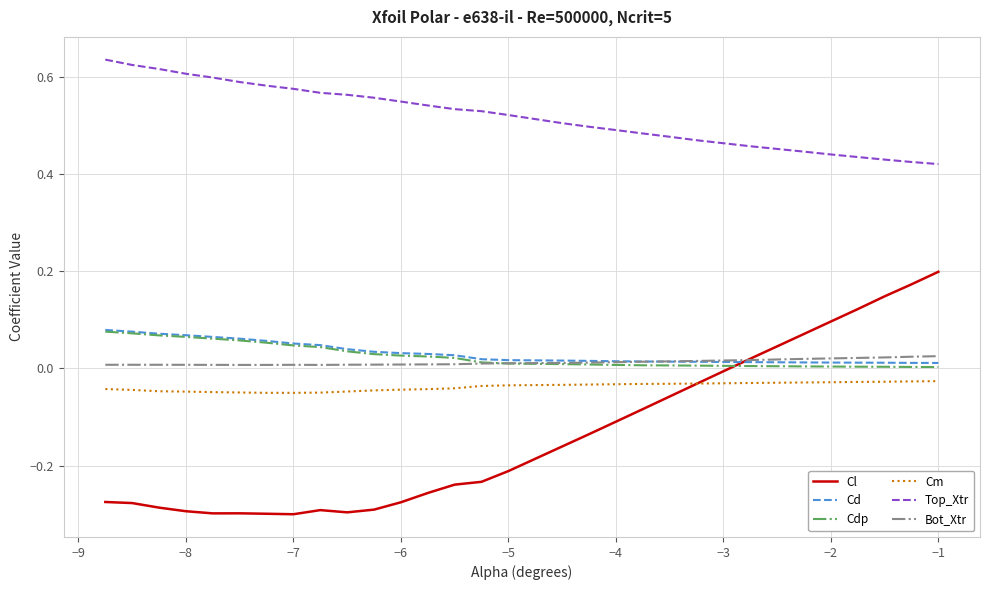

What are all the series names shown in the legend?

Cl, Cd, Cdp, Cm, Top_Xtr, Bot_Xtr